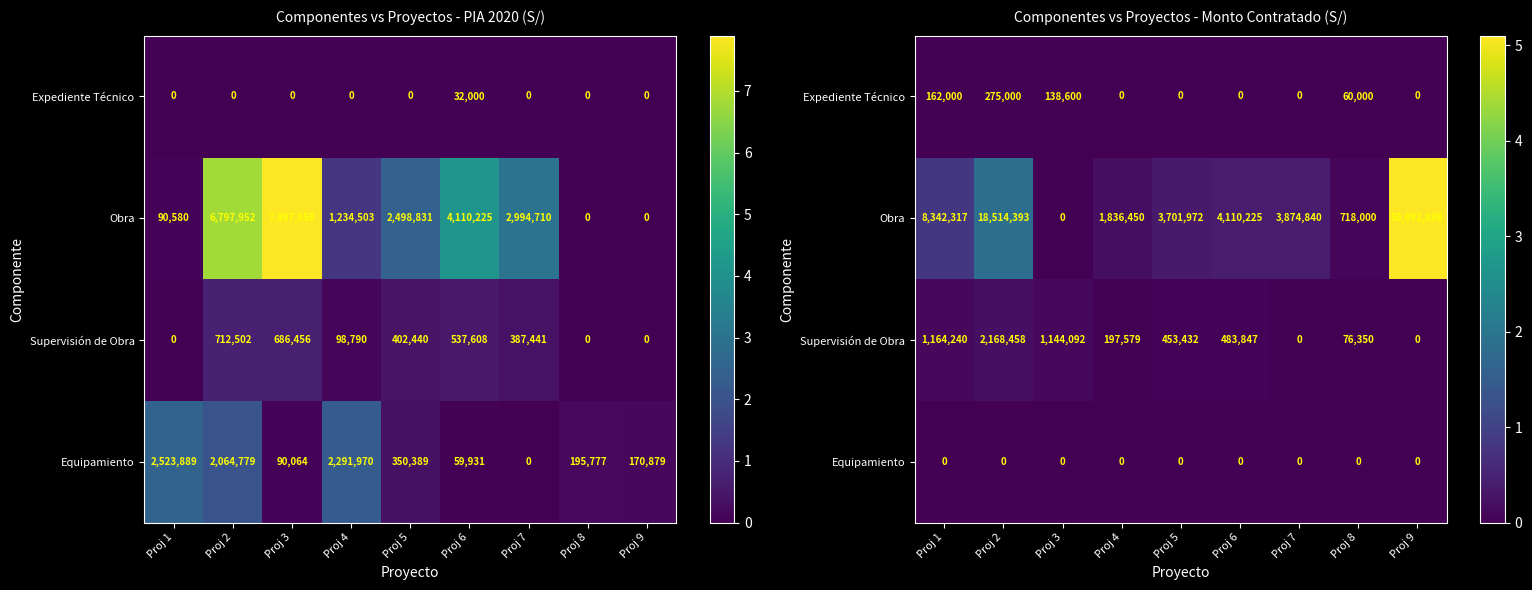

What is the total value across all series at Proj 2?

20957851.1